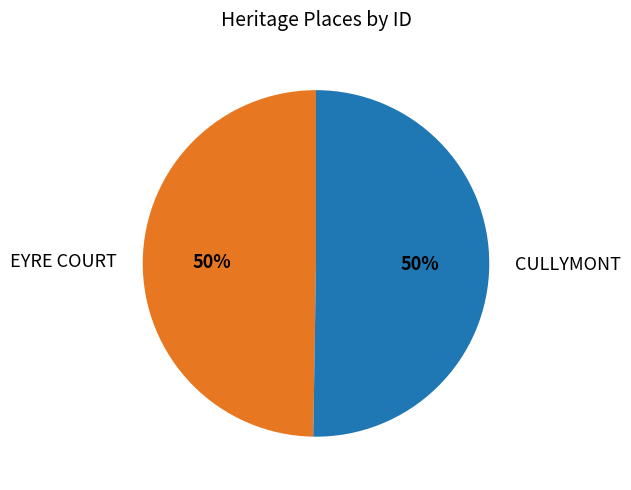

What is the ratio of the value at EYRE COURT to the value at CULLYMONT?

1.0